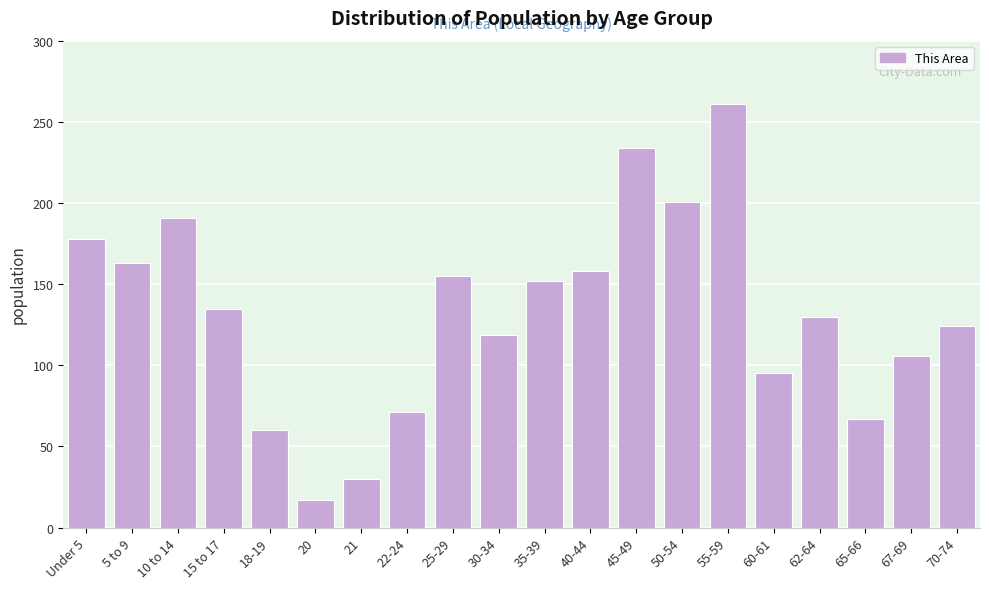

Reading left to right, what are all the values shown in this chart?

Under 5=178	5 to 9=163	10 to 14=191	15 to 17=135	18-19=60	20=17	21=30	22-24=71	25-29=155	30-34=119	35-39=152	40-44=158	45-49=234	50-54=201	55-59=261	60-61=95	62-64=130	65-66=67	67-69=106	70-74=124